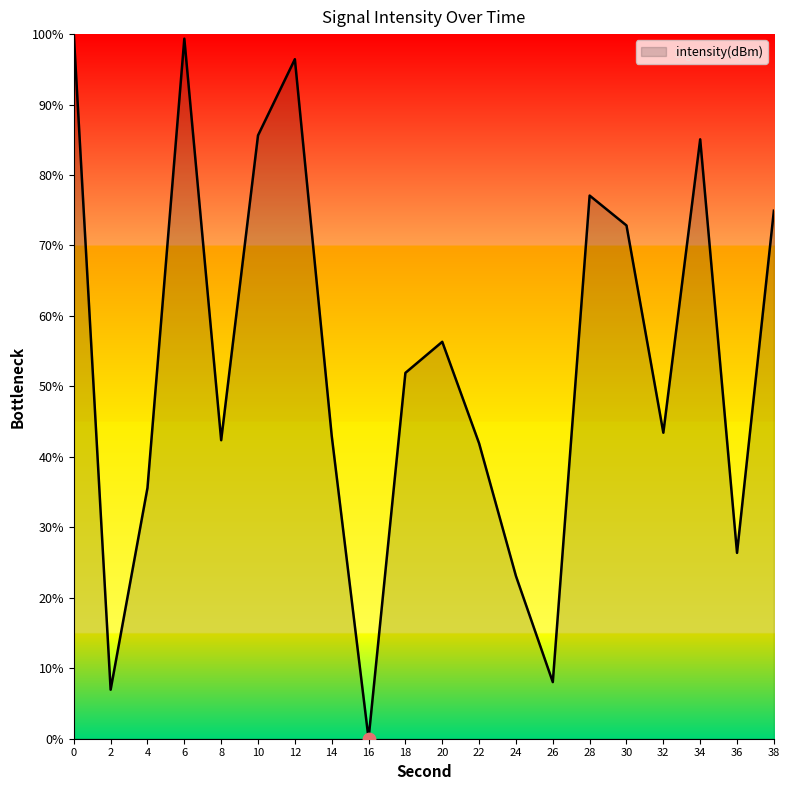

Between 28 and 30, which is larger?

28